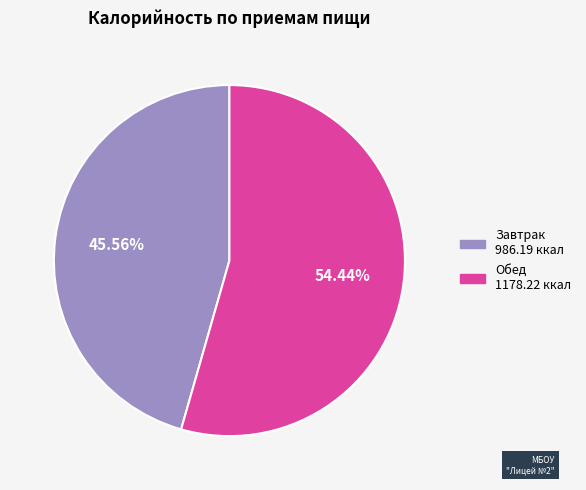

How much of the chart is everything except Обед?

45.6%